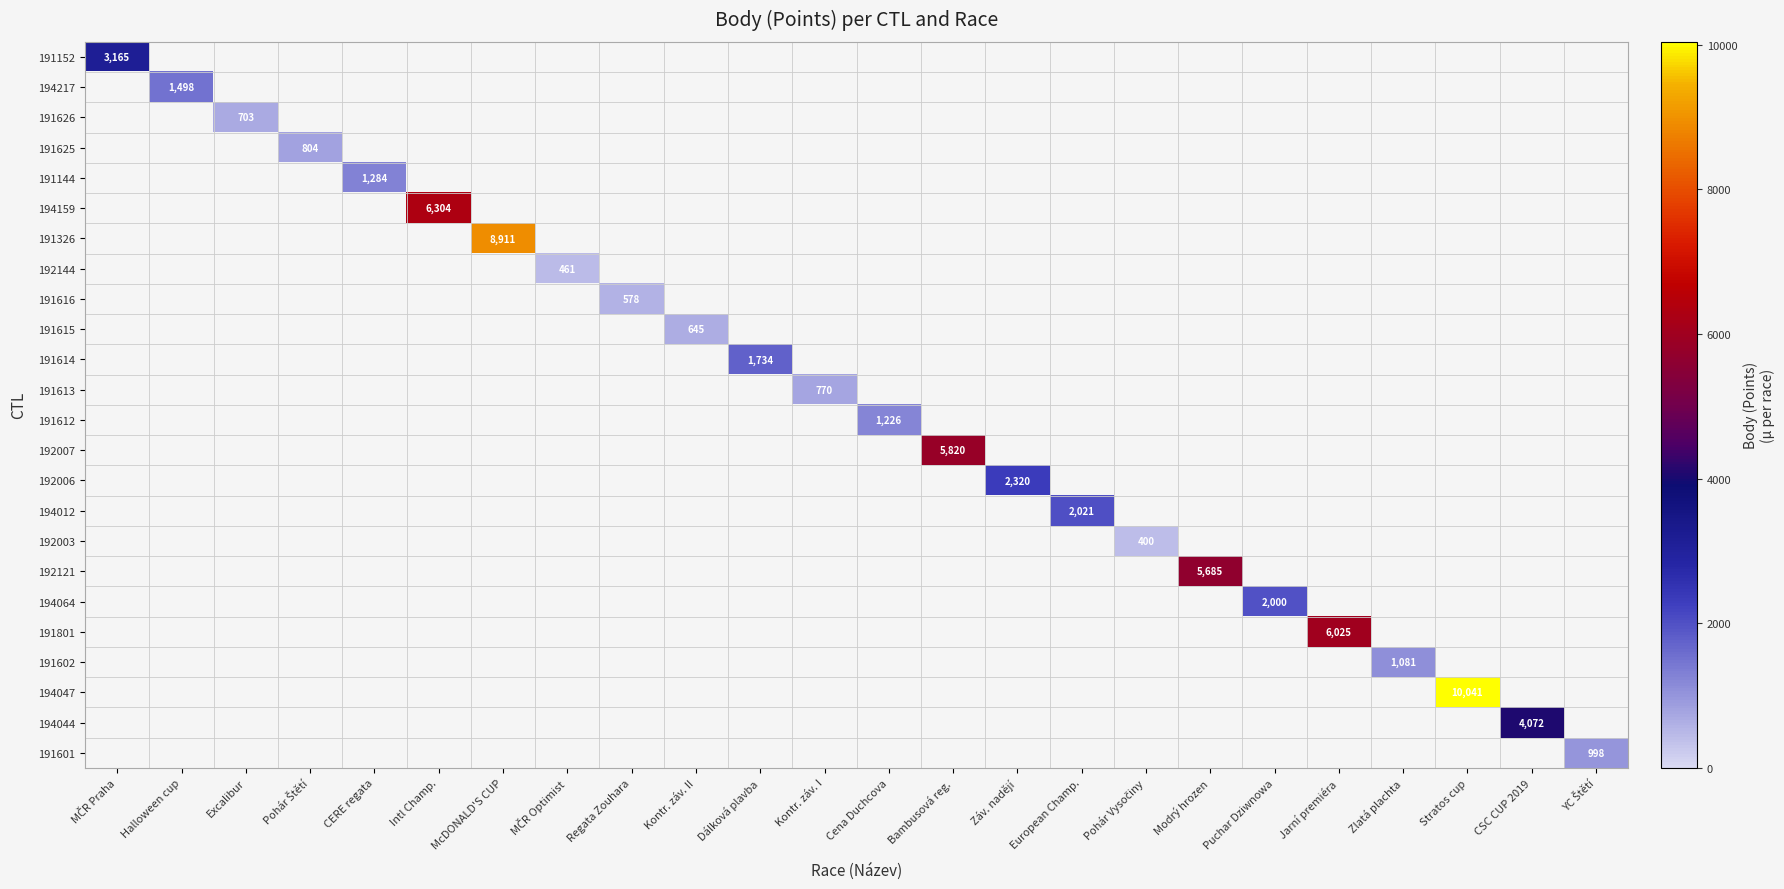

Is it true that 191612 equals 2010 at Cena Duchcova?

False